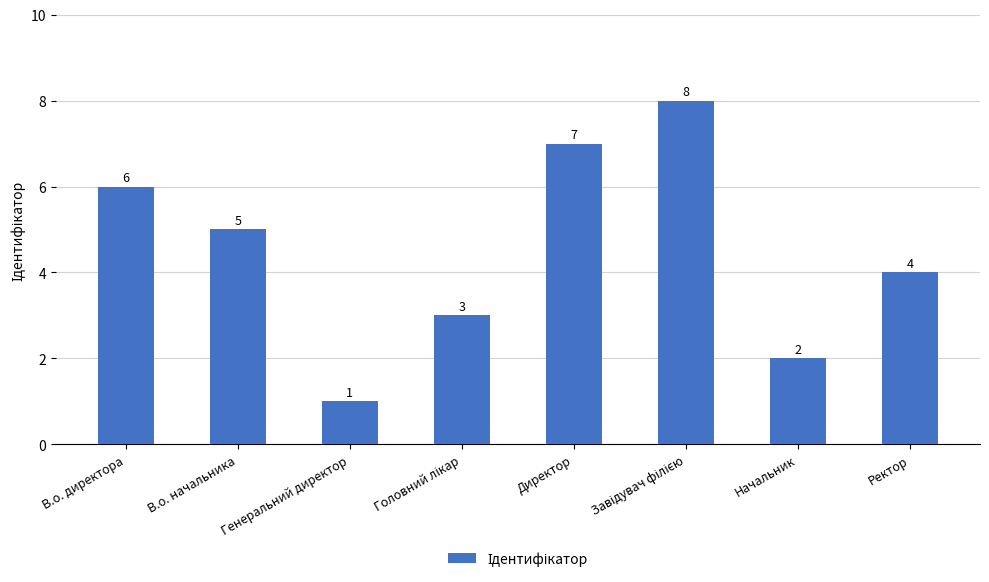

What is the maximum value shown in the chart?

8